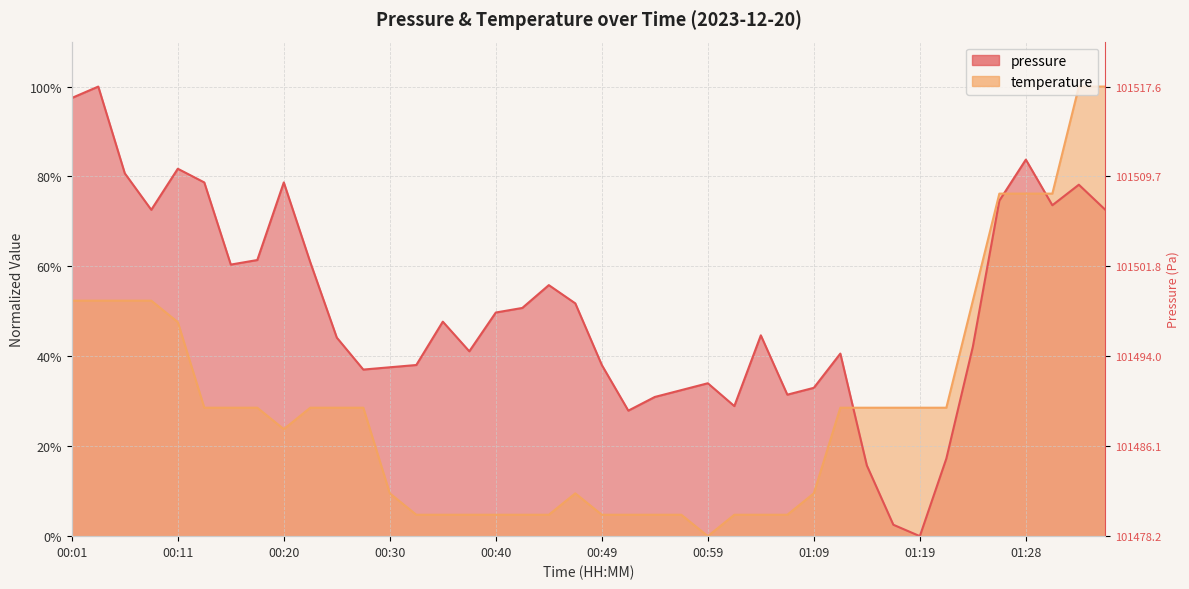

At which label does temperature first exceed 28?

00:01